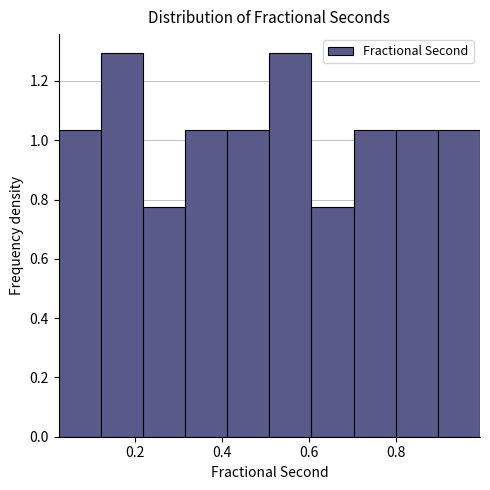

Reading left to right, transcribe this chart: for each bar, give the range it covers on the x-axis and its height. Neither the bar edges nor the heights are printed on the chart, so give them approximately, as read against the axes.

0.02 to 0.12: 1.04
0.12 to 0.22: 1.30
0.22 to 0.32: 0.78
0.32 to 0.42: 1.04
0.42 to 0.50: 1.04
0.50 to 0.60: 1.30
0.60 to 0.70: 0.78
0.70 to 0.80: 1.04
0.80 to 0.90: 1.04
0.90 to 1.00: 1.04